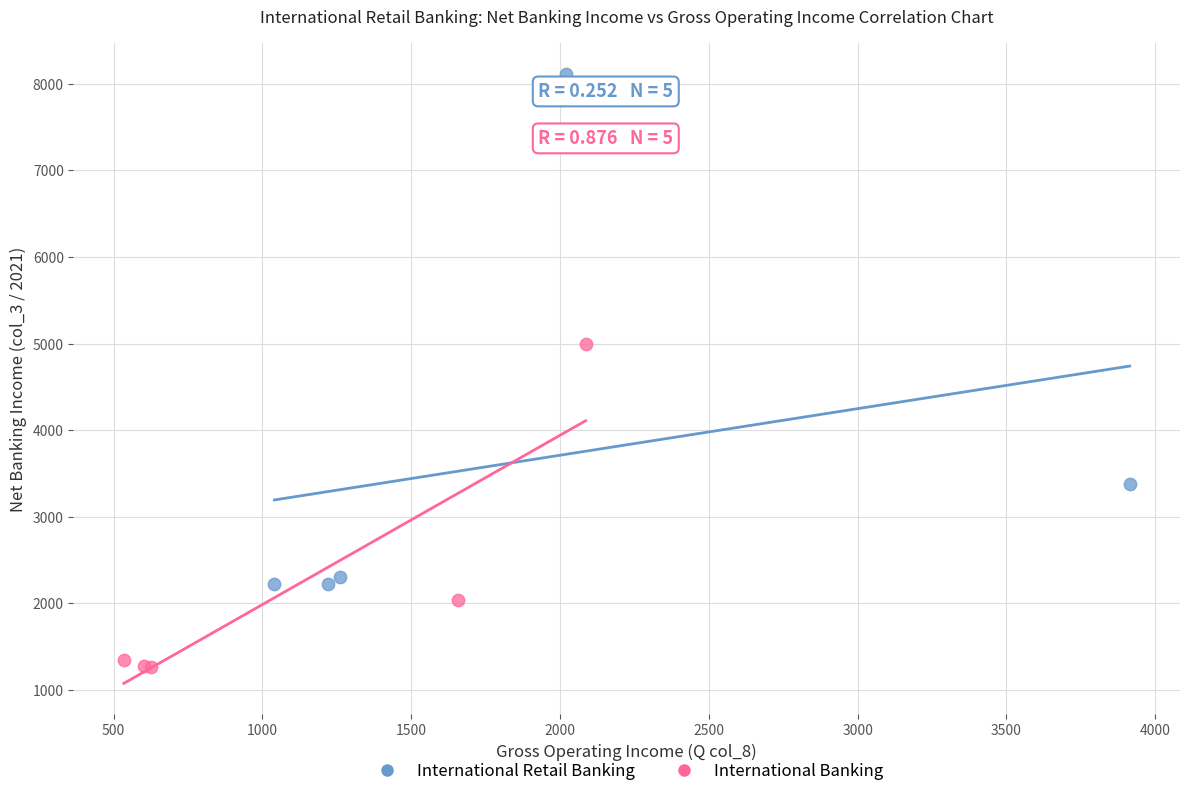

What are all the series names shown in the legend?

International Retail Banking, International Banking